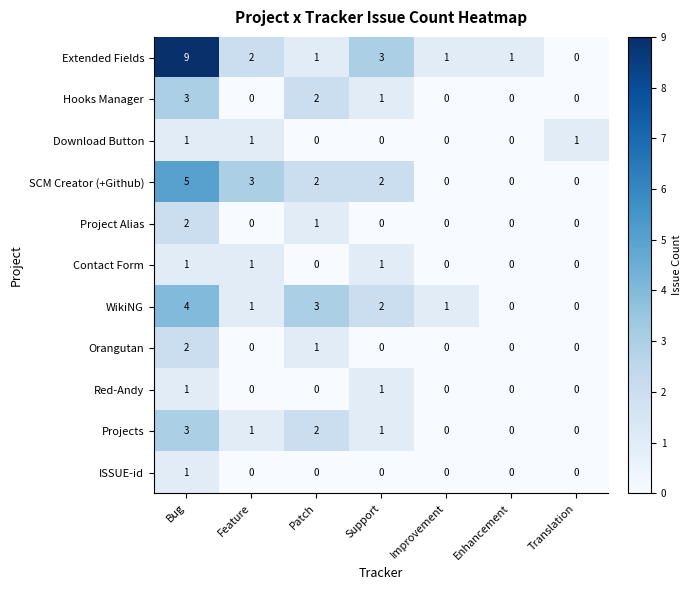

How many data points in WikiNG are less than 1?

2